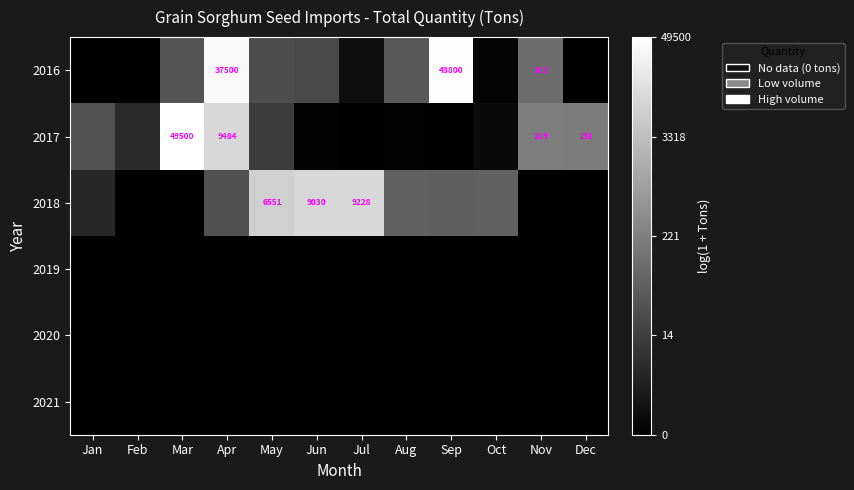

List the series in order of their peak value, lowest first.

2019, 2020, 2021, 2018, 2016, 2017